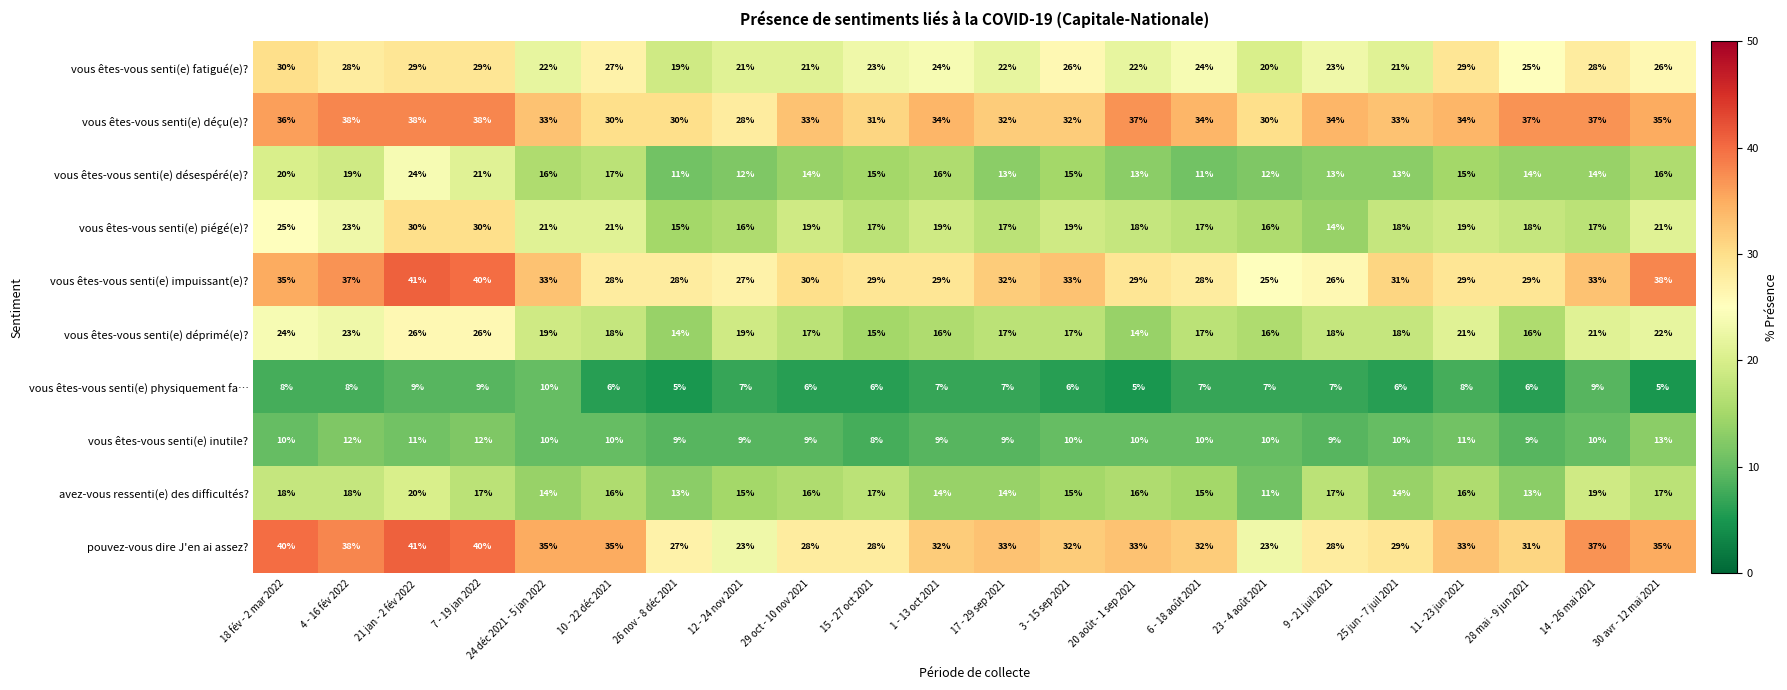

Is the value of avez-vous ressenti(e) des difficultés? at 11 - 23 jun 2021 greater than the value of vous êtes-vous senti(e) désespéré(e)? at 11 - 23 jun 2021?

Yes